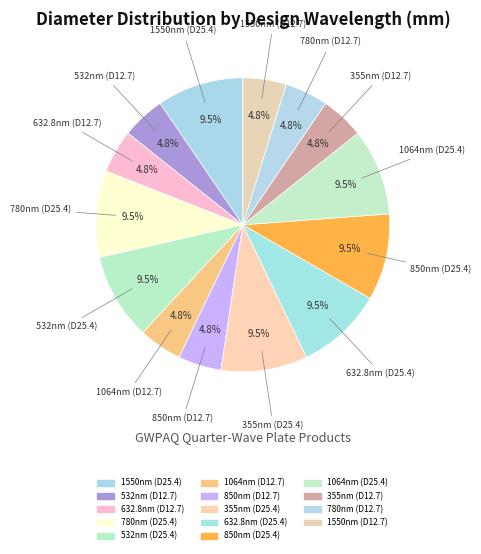

What percentage do 532nm (D12.7) and 1064nm (D12.7) together represent?

9.5%